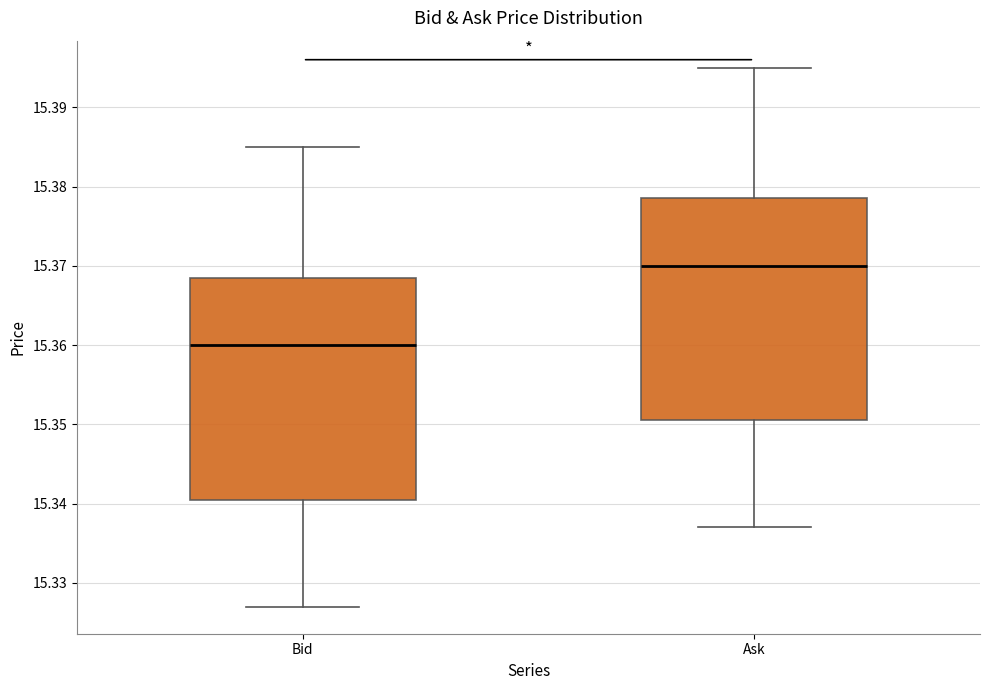

Where is the upper edge of the box for Bid on the y-axis? The values are not printed on the chart, so give them approximately, as read against the axis.

15.369